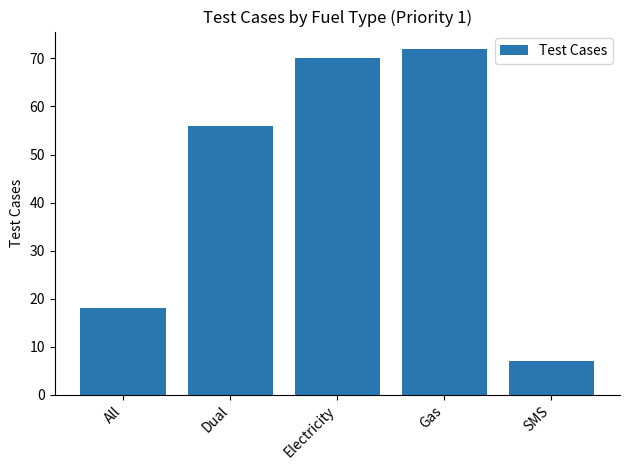

Reading left to right, list all the values displayed in this chart.

All=18	Dual=56	Electricity=70	Gas=72	SMS=7